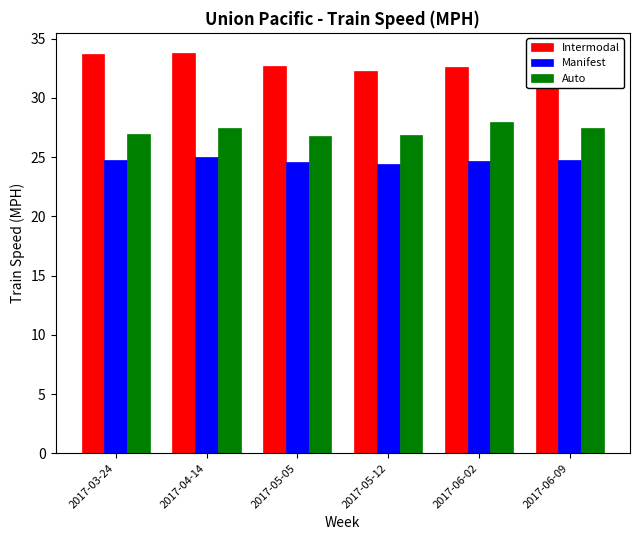

At how many categories does at least one series exceed 28?

6